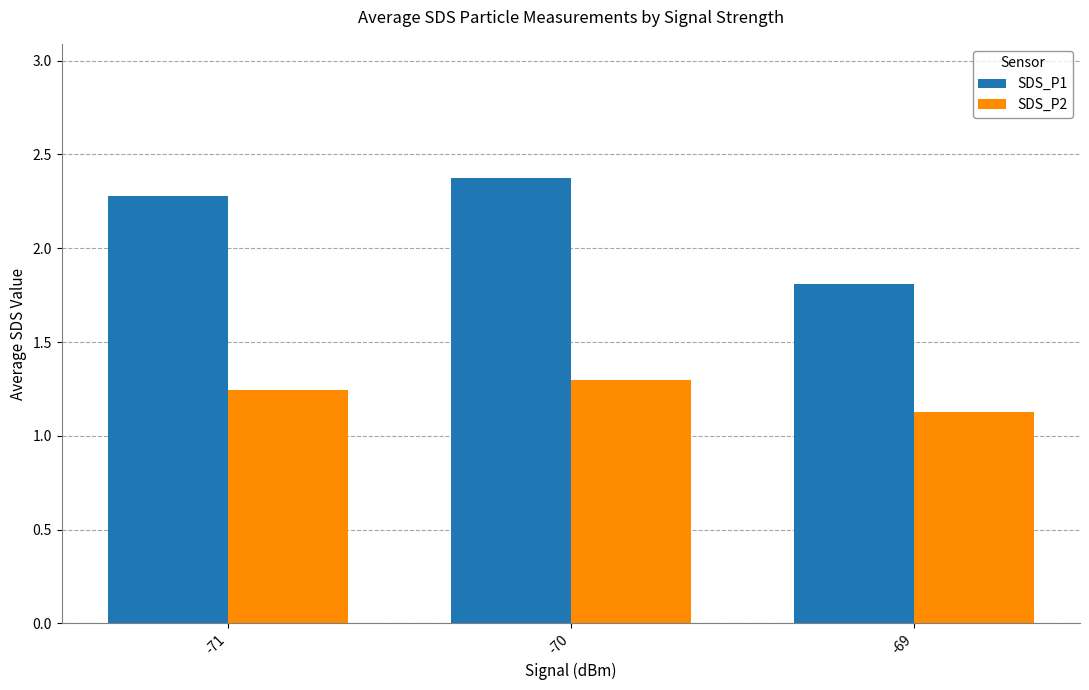

What is the approximate value of SDS_P1 at -70?

2.4